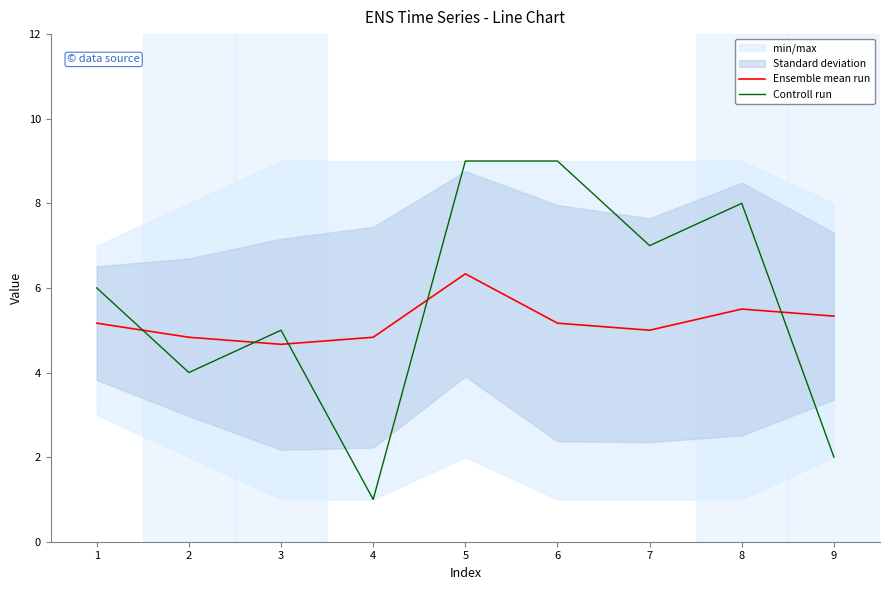

True or false: Controll run and Ensemble mean run cross at least once.

True